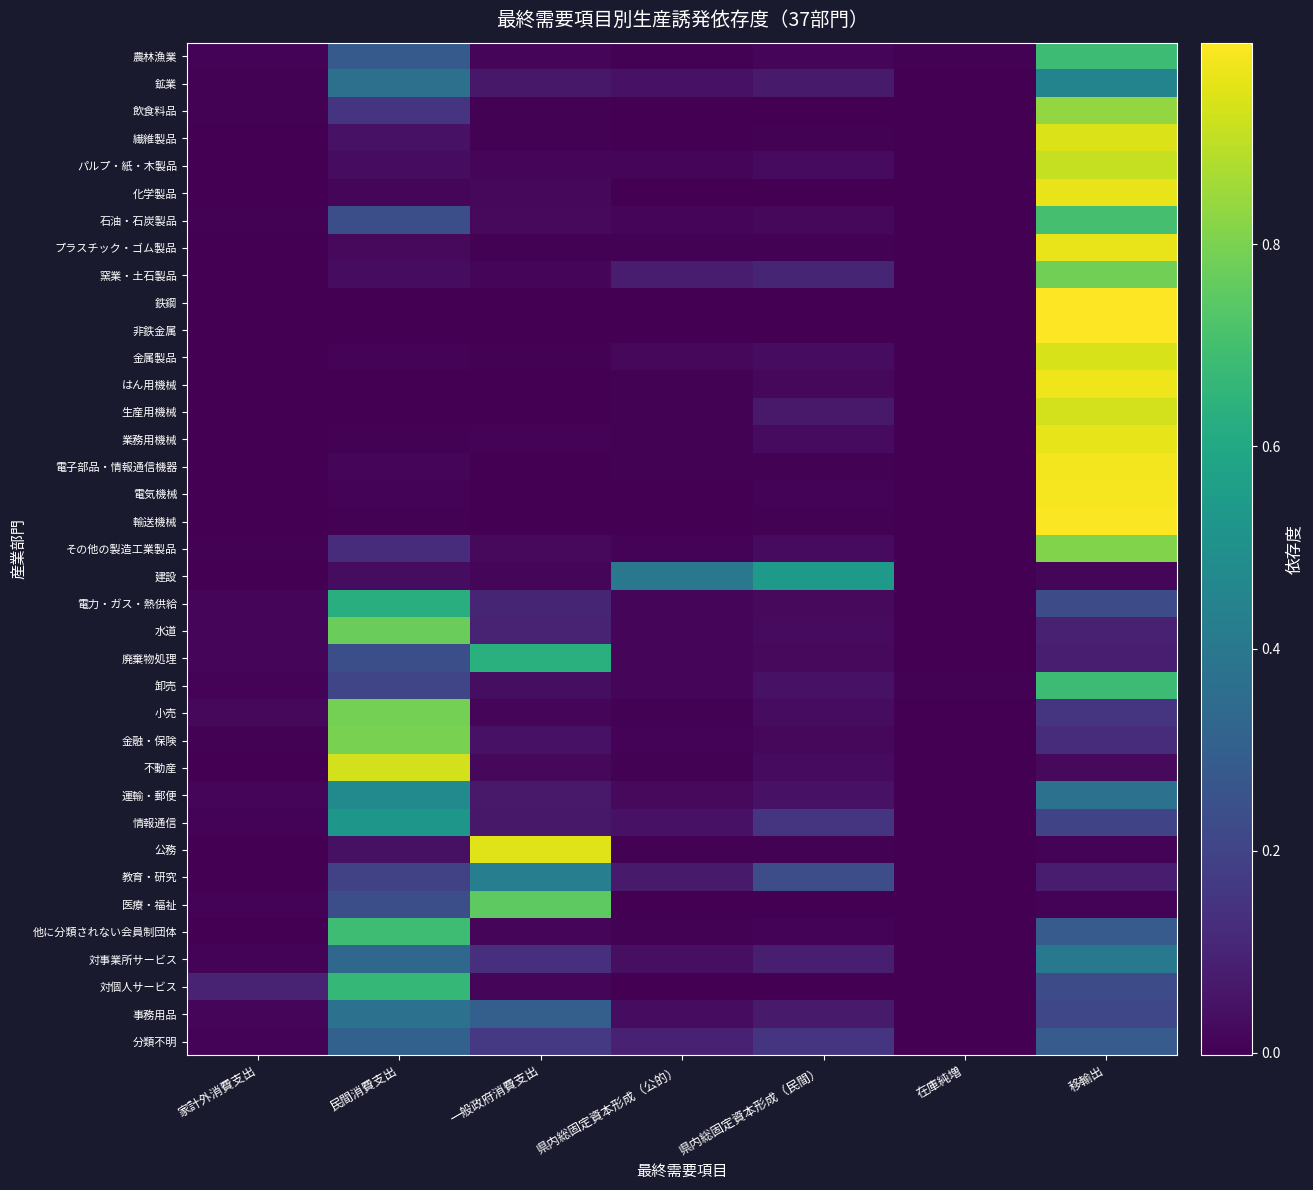

Reading left to right, what are all the values shown in this chart?

農林漁業: 家計外消費支出=0.0	民間消費支出=0.3	一般政府消費支出=0.0	県内総固定資本形成（公的）=0.0	県内総固定資本形成（民間）=0.0	在庫純増=0.0	移輸出=0.7
鉱業: 家計外消費支出=0.0	民間消費支出=0.4	一般政府消費支出=0.1	県内総固定資本形成（公的）=0.0	県内総固定資本形成（民間）=0.1	在庫純増=-0.0	移輸出=0.4
飲食料品: 家計外消費支出=0.0	民間消費支出=0.2	一般政府消費支出=0.0	県内総固定資本形成（公的）=0.0	県内総固定資本形成（民間）=0.0	在庫純増=-0.0	移輸出=0.8
繊維製品: 家計外消費支出=0.0	民間消費支出=0.0	一般政府消費支出=0.0	県内総固定資本形成（公的）=0.0	県内総固定資本形成（民間）=0.0	在庫純増=0.0	移輸出=0.9
パルプ・紙・木製品: 家計外消費支出=0.0	民間消費支出=0.0	一般政府消費支出=0.0	県内総固定資本形成（公的）=0.0	県内総固定資本形成（民間）=0.0	在庫純増=-0.0	移輸出=0.9
化学製品: 家計外消費支出=0.0	民間消費支出=0.0	一般政府消費支出=0.0	県内総固定資本形成（公的）=0.0	県内総固定資本形成（民間）=0.0	在庫純増=-0.0	移輸出=1.0
石油・石炭製品: 家計外消費支出=0.0	民間消費支出=0.2	一般政府消費支出=0.0	県内総固定資本形成（公的）=0.0	県内総固定資本形成（民間）=0.0	在庫純増=0.0	移輸出=0.7
プラスチック・ゴム製品: 家計外消費支出=0.0	民間消費支出=0.0	一般政府消費支出=0.0	県内総固定資本形成（公的）=0.0	県内総固定資本形成（民間）=0.0	在庫純増=-0.0	移輸出=1.0
窯業・土石製品: 家計外消費支出=0.0	民間消費支出=0.0	一般政府消費支出=0.0	県内総固定資本形成（公的）=0.1	県内総固定資本形成（民間）=0.1	在庫純増=-0.0	移輸出=0.8
鉄鋼: 家計外消費支出=0.0	民間消費支出=0.0	一般政府消費支出=0.0	県内総固定資本形成（公的）=0.0	県内総固定資本形成（民間）=0.0	在庫純増=-0.0	移輸出=1.0
非鉄金属: 家計外消費支出=0.0	民間消費支出=0.0	一般政府消費支出=0.0	県内総固定資本形成（公的）=0.0	県内総固定資本形成（民間）=0.0	在庫純増=-0.0	移輸出=1.0
金属製品: 家計外消費支出=0.0	民間消費支出=0.0	一般政府消費支出=0.0	県内総固定資本形成（公的）=0.0	県内総固定資本形成（民間）=0.0	在庫純増=0.0	移輸出=0.9
はん用機械: 家計外消費支出=0.0	民間消費支出=0.0	一般政府消費支出=0.0	県内総固定資本形成（公的）=0.0	県内総固定資本形成（民間）=0.0	在庫純増=0.0	移輸出=1.0
生産用機械: 家計外消費支出=0.0	民間消費支出=0.0	一般政府消費支出=0.0	県内総固定資本形成（公的）=0.0	県内総固定資本形成（民間）=0.1	在庫純増=0.0	移輸出=0.9
業務用機械: 家計外消費支出=0.0	民間消費支出=0.0	一般政府消費支出=0.0	県内総固定資本形成（公的）=0.0	県内総固定資本形成（民間）=0.0	在庫純増=0.0	移輸出=1.0
電子部品・情報通信機器: 家計外消費支出=0.0	民間消費支出=0.0	一般政府消費支出=0.0	県内総固定資本形成（公的）=0.0	県内総固定資本形成（民間）=0.0	在庫純増=0.0	移輸出=1.0
電気機械: 家計外消費支出=0.0	民間消費支出=0.0	一般政府消費支出=0.0	県内総固定資本形成（公的）=0.0	県内総固定資本形成（民間）=0.0	在庫純増=-0.0	移輸出=1.0
輸送機械: 家計外消費支出=0.0	民間消費支出=0.0	一般政府消費支出=0.0	県内総固定資本形成（公的）=0.0	県内総固定資本形成（民間）=0.0	在庫純増=0.0	移輸出=1.0
その他の製造工業製品: 家計外消費支出=0.0	民間消費支出=0.1	一般政府消費支出=0.0	県内総固定資本形成（公的）=0.0	県内総固定資本形成（民間）=0.0	在庫純増=0.0	移輸出=0.8
建設: 家計外消費支出=0.0	民間消費支出=0.0	一般政府消費支出=0.0	県内総固定資本形成（公的）=0.4	県内総固定資本形成（民間）=0.5	在庫純増=0.0	移輸出=0.0
電力・ガス・熱供給: 家計外消費支出=0.0	民間消費支出=0.6	一般政府消費支出=0.1	県内総固定資本形成（公的）=0.0	県内総固定資本形成（民間）=0.0	在庫純増=0.0	移輸出=0.2
水道: 家計外消費支出=0.0	民間消費支出=0.8	一般政府消費支出=0.1	県内総固定資本形成（公的）=0.0	県内総固定資本形成（民間）=0.0	在庫純増=0.0	移輸出=0.1
廃棄物処理: 家計外消費支出=0.0	民間消費支出=0.2	一般政府消費支出=0.6	県内総固定資本形成（公的）=0.0	県内総固定資本形成（民間）=0.0	在庫純増=0.0	移輸出=0.1
卸売: 家計外消費支出=0.0	民間消費支出=0.2	一般政府消費支出=0.0	県内総固定資本形成（公的）=0.0	県内総固定資本形成（民間）=0.0	在庫純増=0.0	移輸出=0.7
小売: 家計外消費支出=0.0	民間消費支出=0.8	一般政府消費支出=0.0	県内総固定資本形成（公的）=0.0	県内総固定資本形成（民間）=0.0	在庫純増=0.0	移輸出=0.1
金融・保険: 家計外消費支出=0.0	民間消費支出=0.8	一般政府消費支出=0.0	県内総固定資本形成（公的）=0.0	県内総固定資本形成（民間）=0.0	在庫純増=0.0	移輸出=0.1
不動産: 家計外消費支出=0.0	民間消費支出=0.9	一般政府消費支出=0.0	県内総固定資本形成（公的）=0.0	県内総固定資本形成（民間）=0.0	在庫純増=0.0	移輸出=0.0
運輸・郵便: 家計外消費支出=0.0	民間消費支出=0.5	一般政府消費支出=0.1	県内総固定資本形成（公的）=0.0	県内総固定資本形成（民間）=0.0	在庫純増=0.0	移輸出=0.4
情報通信: 家計外消費支出=0.0	民間消費支出=0.5	一般政府消費支出=0.1	県内総固定資本形成（公的）=0.0	県内総固定資本形成（民間）=0.2	在庫純増=-0.0	移輸出=0.2
公務: 家計外消費支出=0.0	民間消費支出=0.0	一般政府消費支出=0.9	県内総固定資本形成（公的）=0.0	県内総固定資本形成（民間）=0.0	在庫純増=0.0	移輸出=0.0
教育・研究: 家計外消費支出=0.0	民間消費支出=0.2	一般政府消費支出=0.4	県内総固定資本形成（公的）=0.1	県内総固定資本形成（民間）=0.2	在庫純増=-0.0	移輸出=0.1
医療・福祉: 家計外消費支出=0.0	民間消費支出=0.2	一般政府消費支出=0.8	県内総固定資本形成（公的）=0.0	県内総固定資本形成（民間）=0.0	在庫純増=0.0	移輸出=0.0
他に分類されない会員制団体: 家計外消費支出=0.0	民間消費支出=0.7	一般政府消費支出=0.0	県内総固定資本形成（公的）=0.0	県内総固定資本形成（民間）=0.0	在庫純増=0.0	移輸出=0.3
対事業所サービス: 家計外消費支出=0.0	民間消費支出=0.3	一般政府消費支出=0.1	県内総固定資本形成（公的）=0.0	県内総固定資本形成（民間）=0.1	在庫純増=0.0	移輸出=0.4
対個人サービス: 家計外消費支出=0.1	民間消費支出=0.7	一般政府消費支出=0.0	県内総固定資本形成（公的）=0.0	県内総固定資本形成（民間）=0.0	在庫純増=-0.0	移輸出=0.2
事務用品: 家計外消費支出=0.0	民間消費支出=0.4	一般政府消費支出=0.3	県内総固定資本形成（公的）=0.0	県内総固定資本形成（民間）=0.1	在庫純増=0.0	移輸出=0.2
分類不明: 家計外消費支出=0.0	民間消費支出=0.3	一般政府消費支出=0.2	県内総固定資本形成（公的）=0.1	県内総固定資本形成（民間）=0.1	在庫純増=0.0	移輸出=0.3